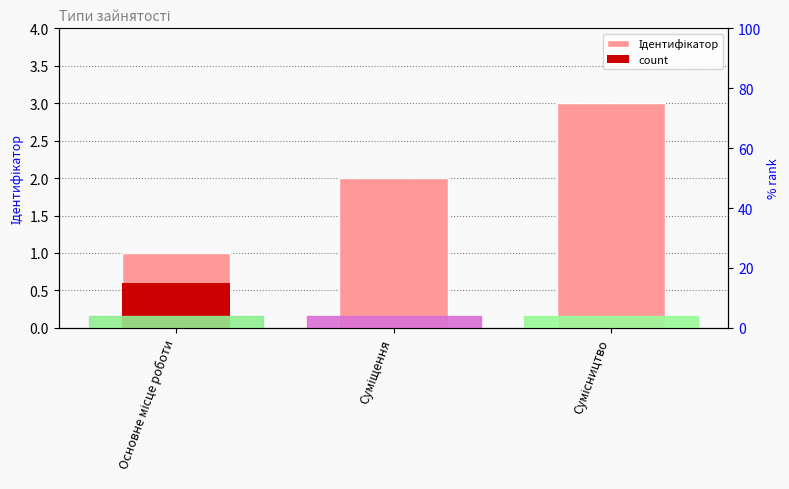

What is the sum of the values at Суміщення and Сумісництво?

5